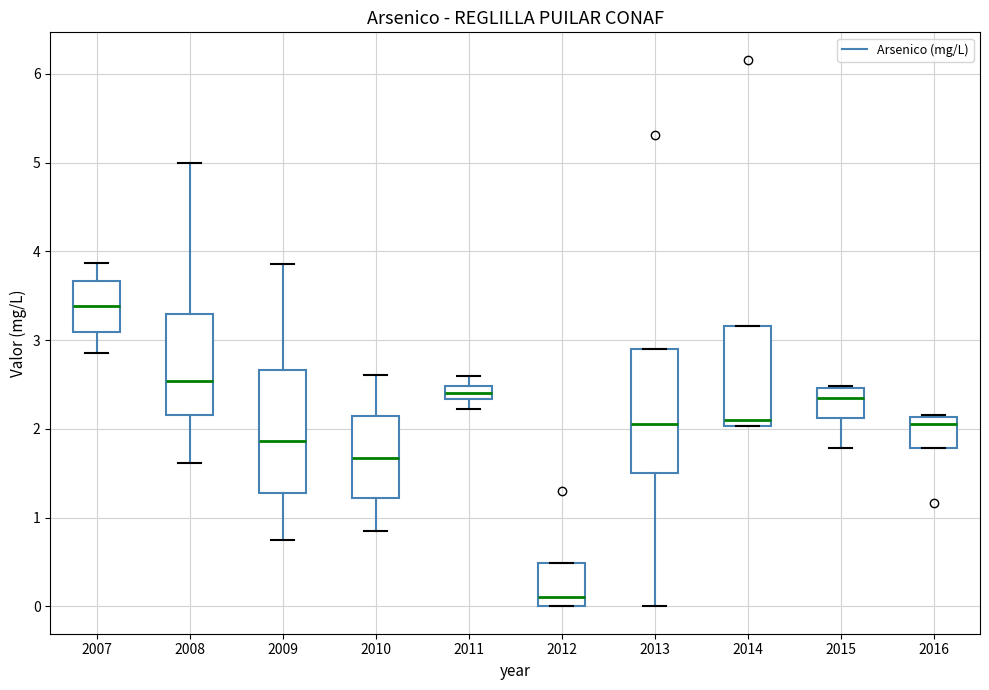

Where is the lower edge of the box at x = 2007 on the y-axis? The values are not printed on the chart, so give them approximately, as read against the axis.

3.1